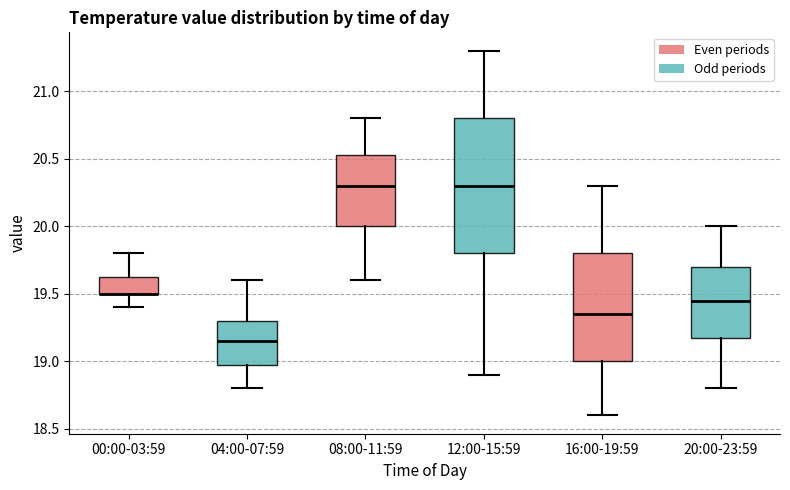

Reading left to right, read every box against the y-axis: the position of its median line, the range the box covers, and the ends of its whiskers. The values are not printed on the chart, so give them approximately, as read against the axis.

00:00-03:59: median 19.50 (drawn on the box's lower edge), box 19.50 to 19.65, whiskers 19.40 to 19.80
04:00-07:59: median 19.15, box 19.00 to 19.30, whiskers 18.80 to 19.60
08:00-11:59: median 20.30, box 20.00 to 20.55, whiskers 19.60 to 20.80
12:00-15:59: median 20.30, box 19.80 to 20.80, whiskers 18.90 to 21.30
16:00-19:59: median 19.35, box 19.00 to 19.80, whiskers 18.60 to 20.30
20:00-23:59: median 19.45, box 19.20 to 19.70, whiskers 18.80 to 20.00